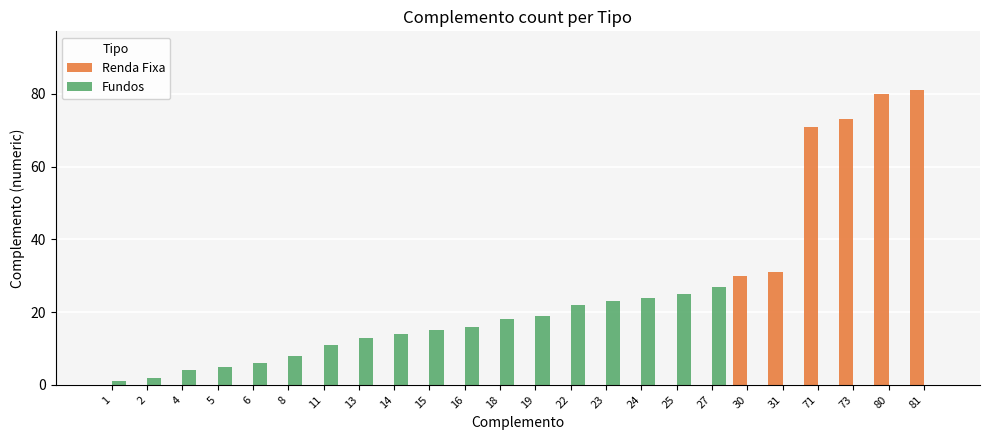

What are all the series names shown in the legend?

Renda Fixa, Fundos